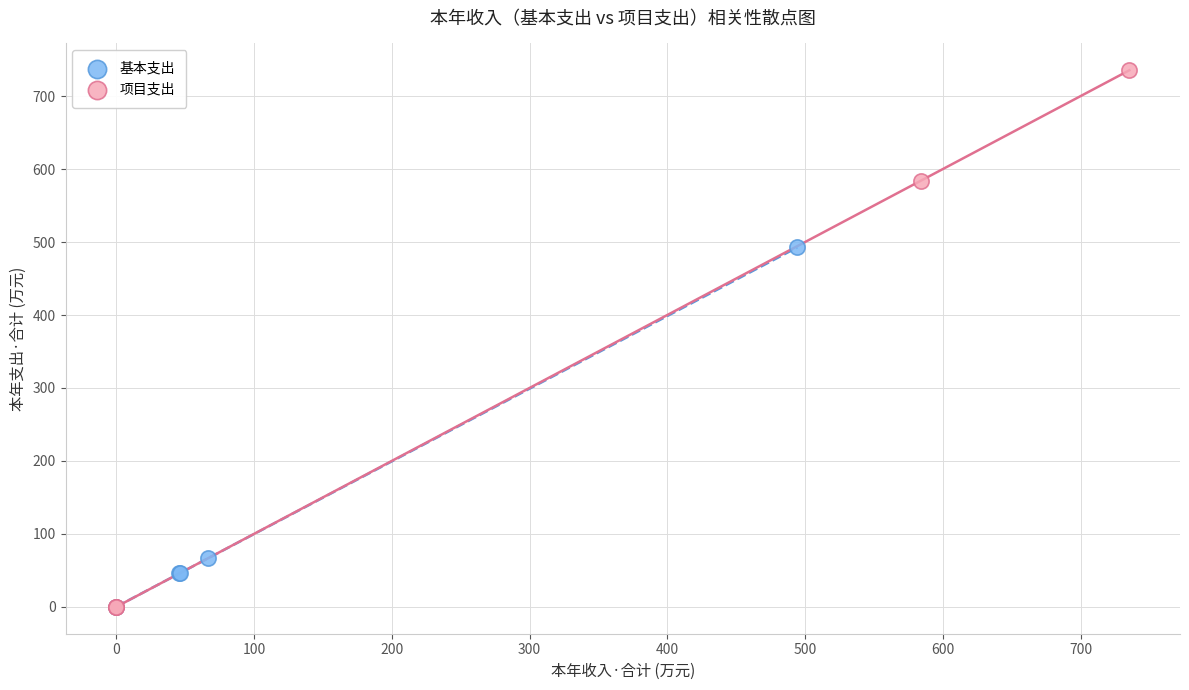

Which series reaches the maximum Y coordinate?

项目支出